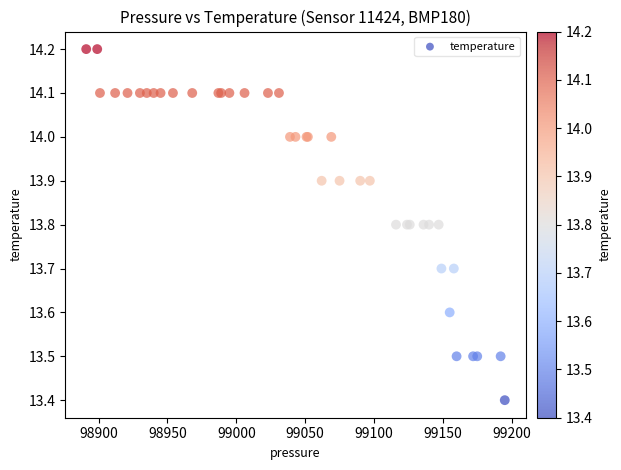

What Y value in the scatter plot is closest to 13?

13.4